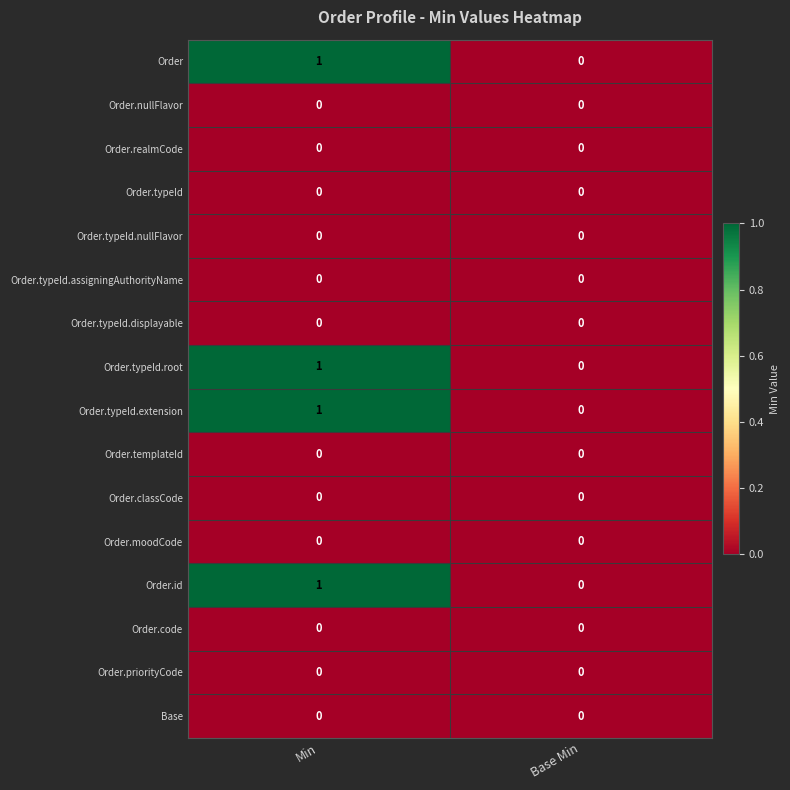

True or false: Order.priorityCode has a value of 0 at Base Min.

True